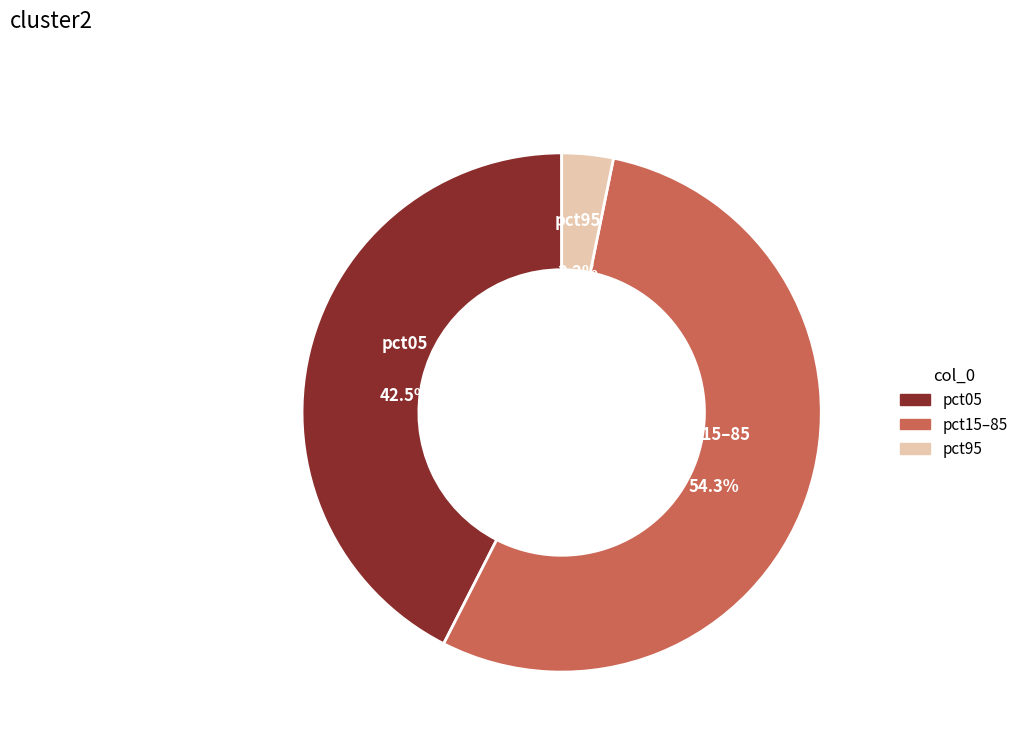

Does pct05 account for over 50% of the chart?

No